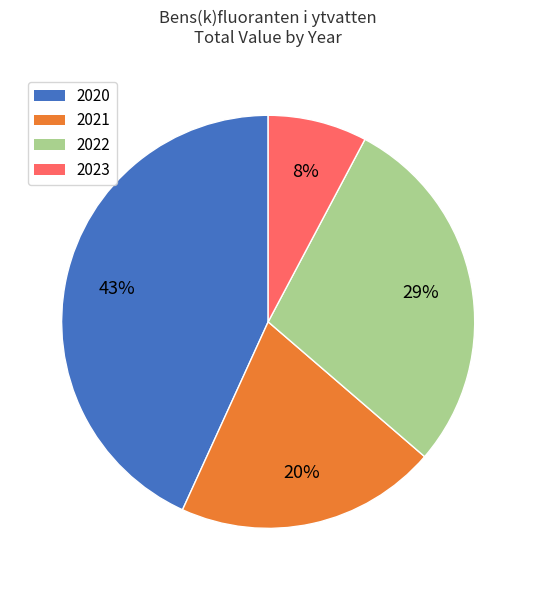

Is there a majority slice in this chart?

No